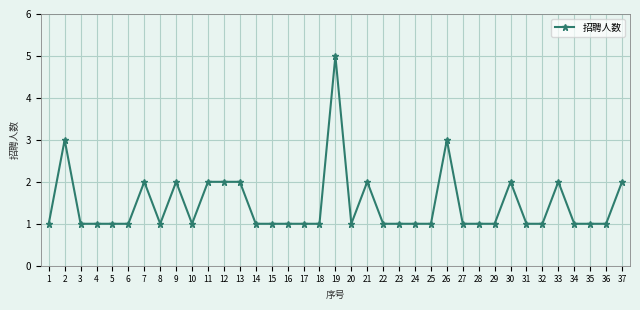

Is it true that the value at 8 is 2?

False